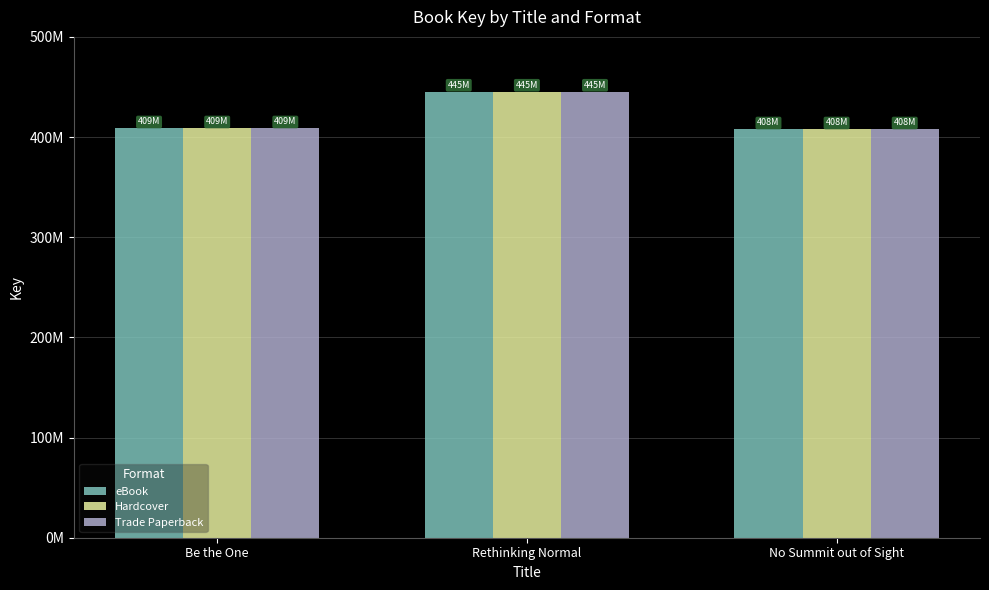

What are all the series names shown in the legend?

eBook, Hardcover, Trade Paperback